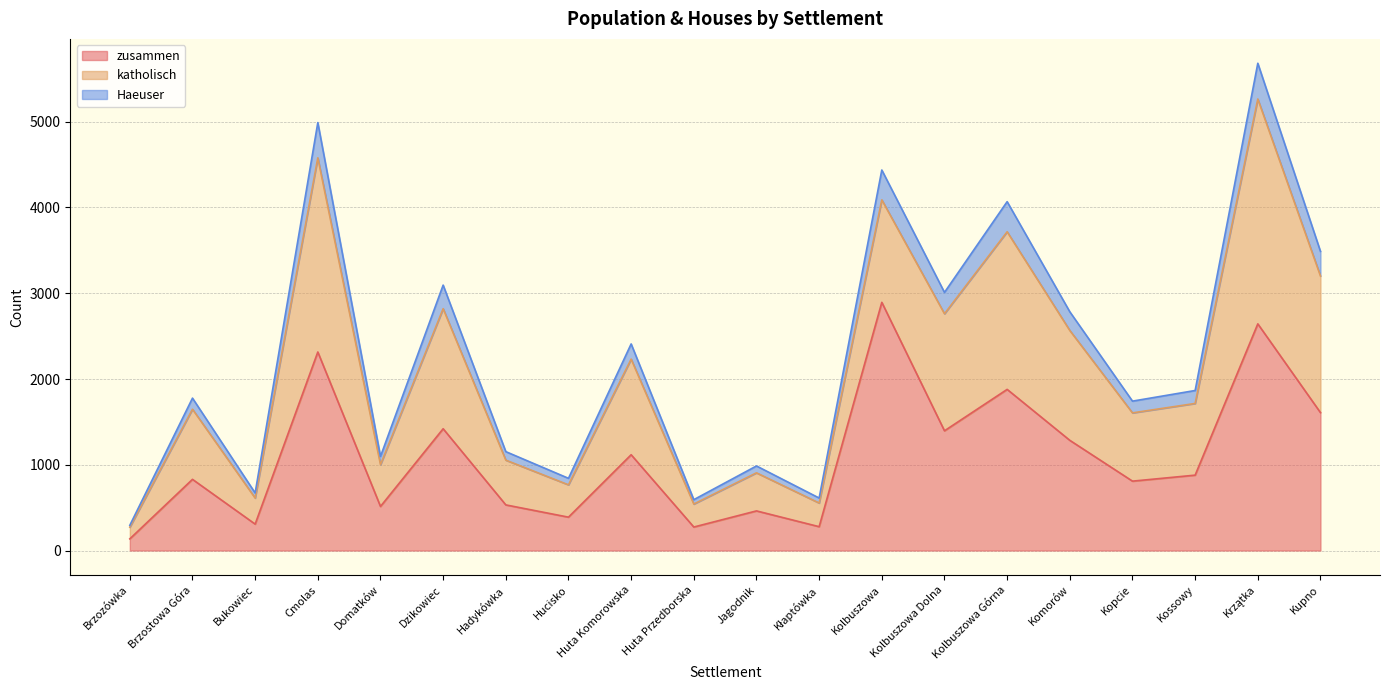

At which label does zusammen reach its minimum?

Brzozówka